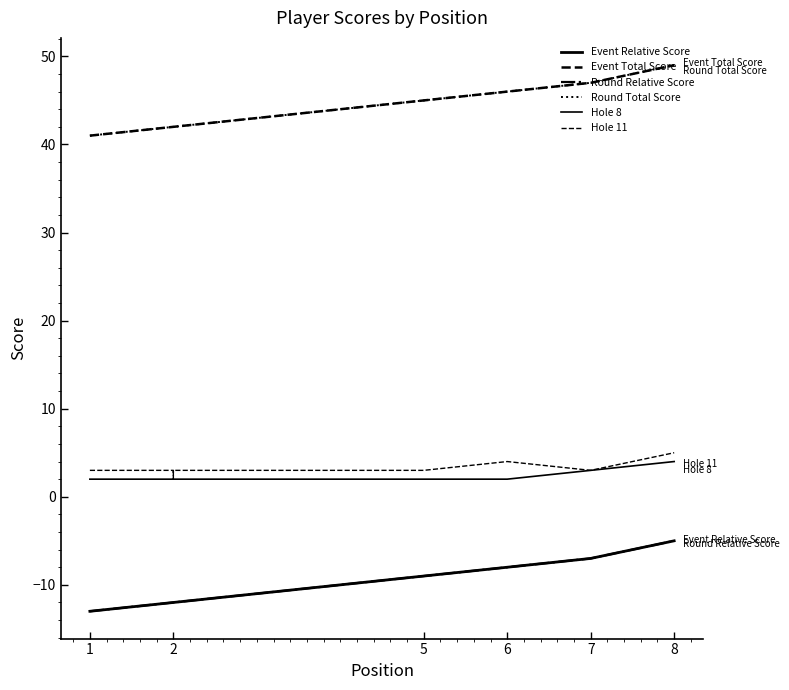

Which category has the lowest value in the Hole 8 series?

1